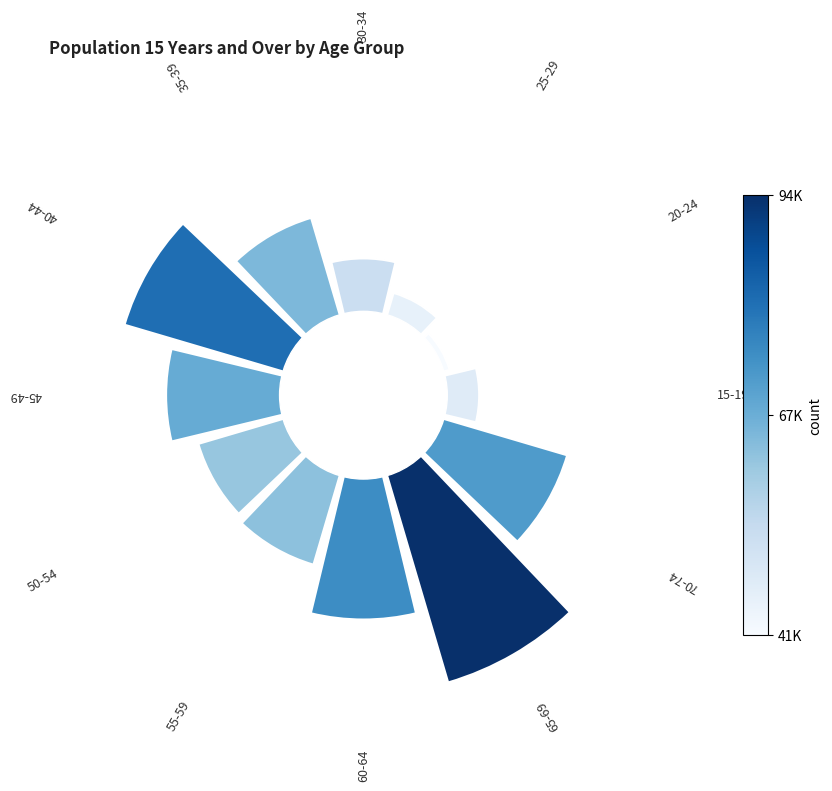

Are the bars horizontal?

No